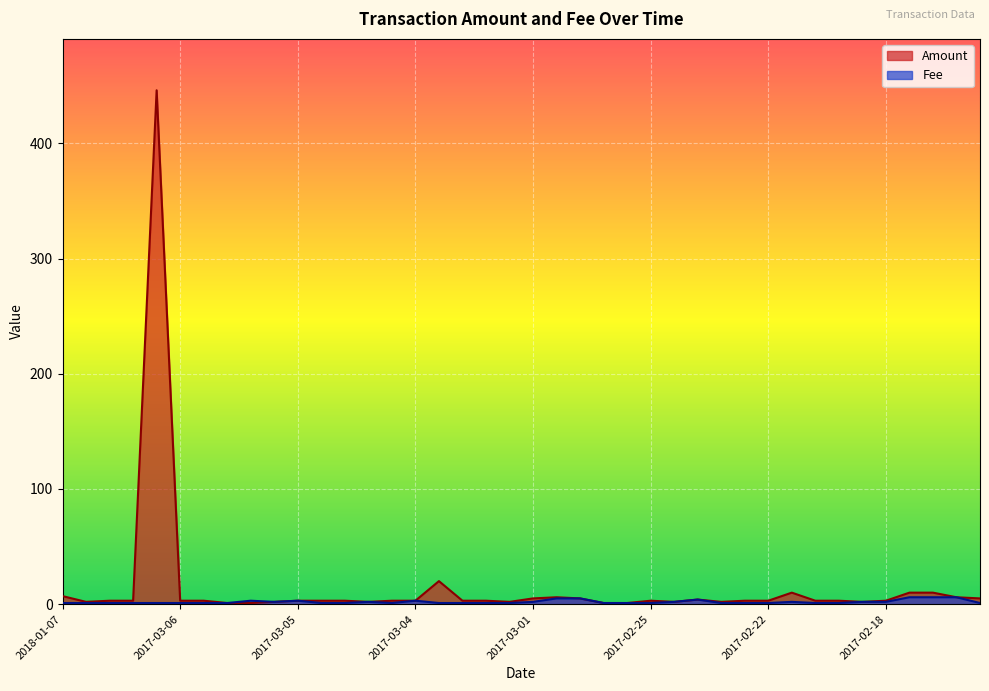

Which series has the largest range (max minus min)?

Amount